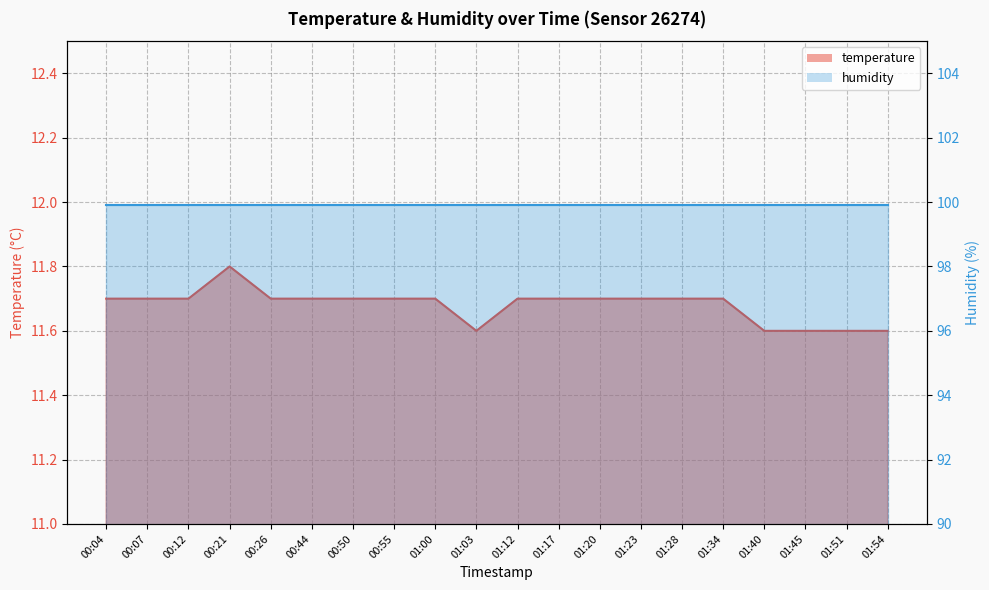

List the labels in order of value, smallest first.

01:03, 01:40, 01:45, 01:51, 01:54, 00:04, 00:07, 00:12, 00:26, 00:44, 00:50, 00:55, 01:00, 01:12, 01:17, 01:20, 01:23, 01:28, 01:34, 00:21